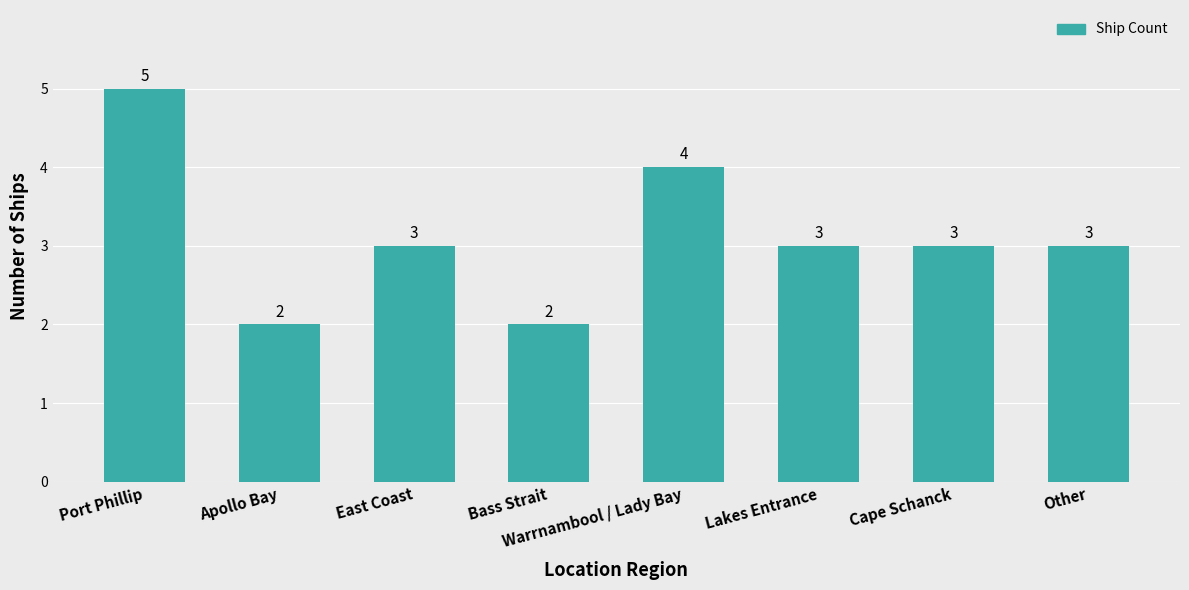

Is it true that the value at Apollo Bay is 3?

False